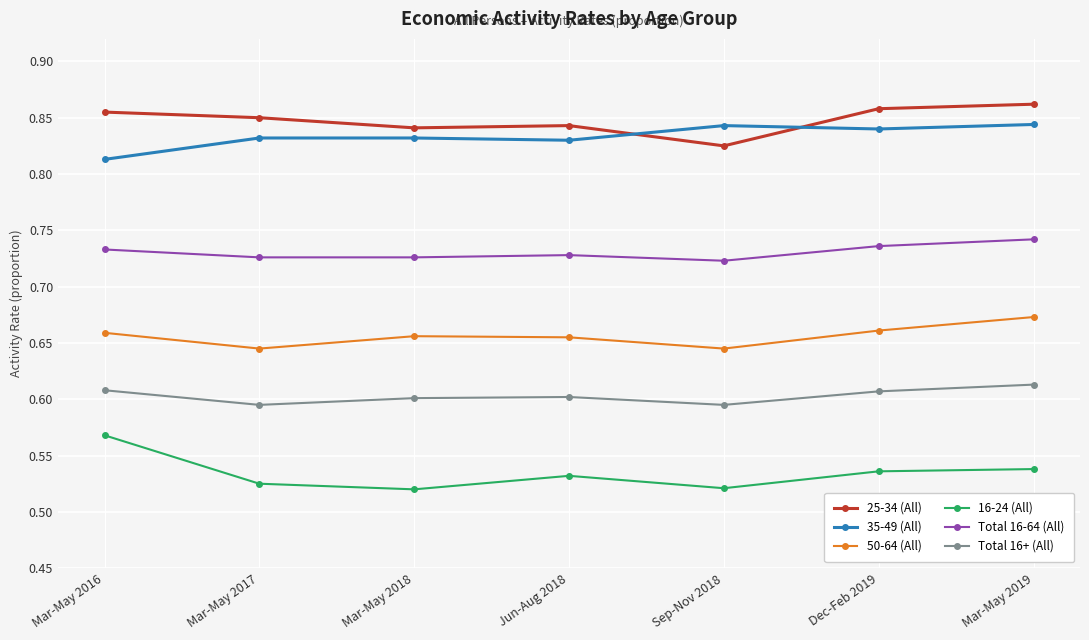

What are all the series names shown in the legend?

25-34 (All), 35-49 (All), 50-64 (All), 16-24 (All), Total 16-64 (All), Total 16+ (All)